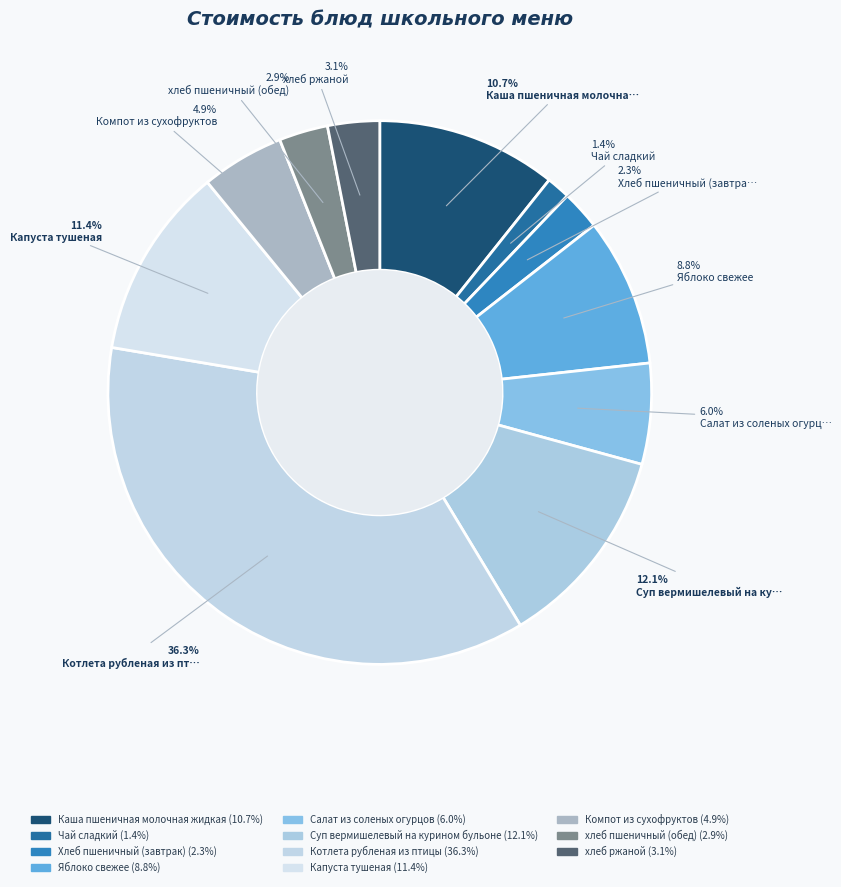

Does any single category account for the majority?

No